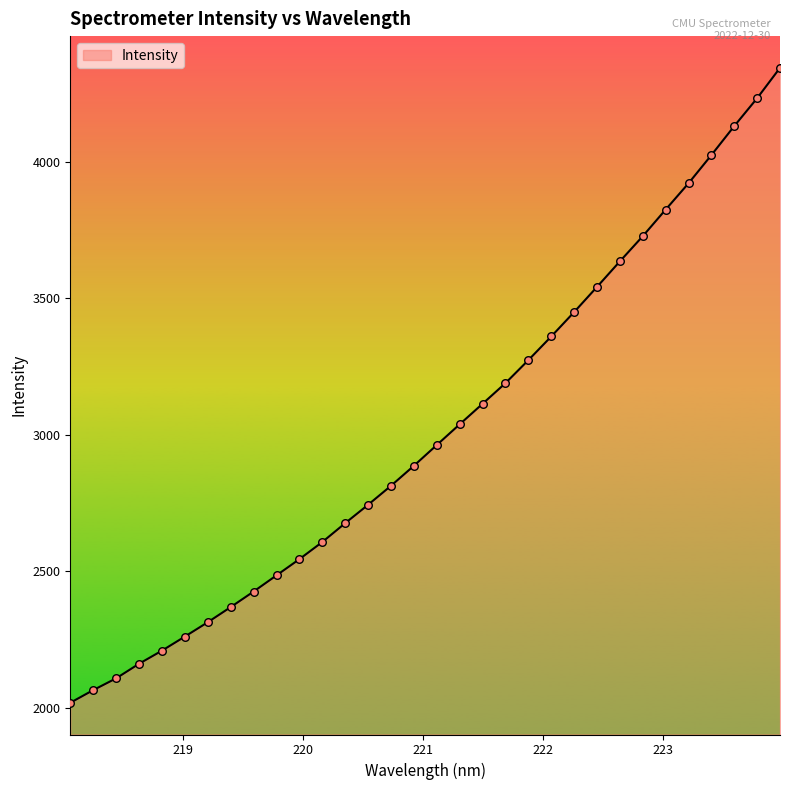

What is the smallest value displayed?

2017.9